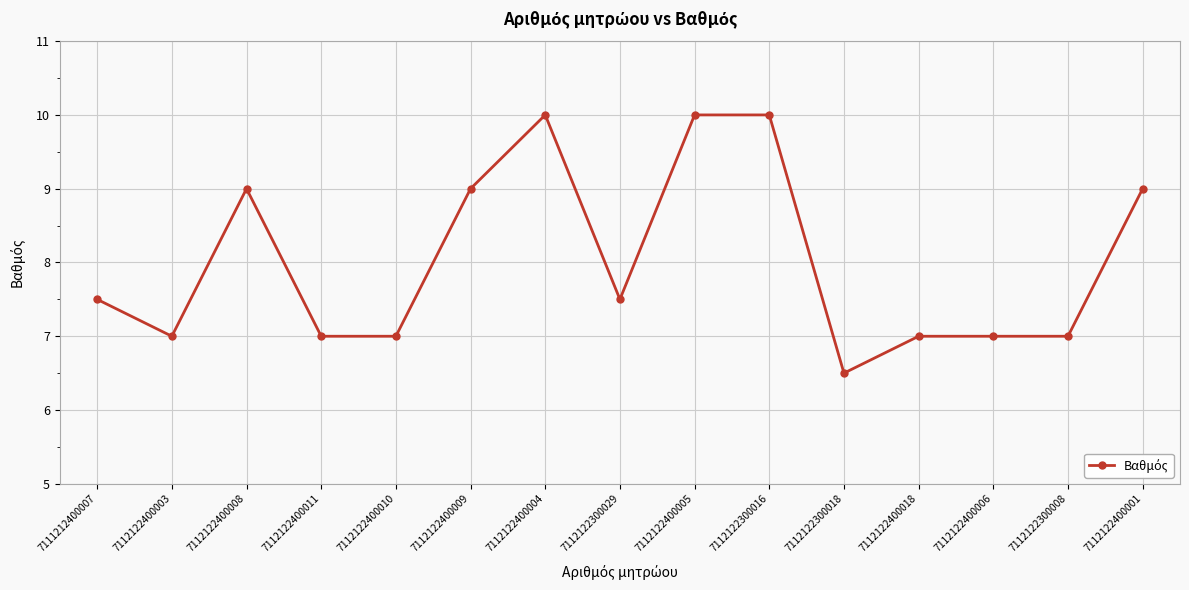

True or false: the data shows 14.9 at 7112122400009.

False